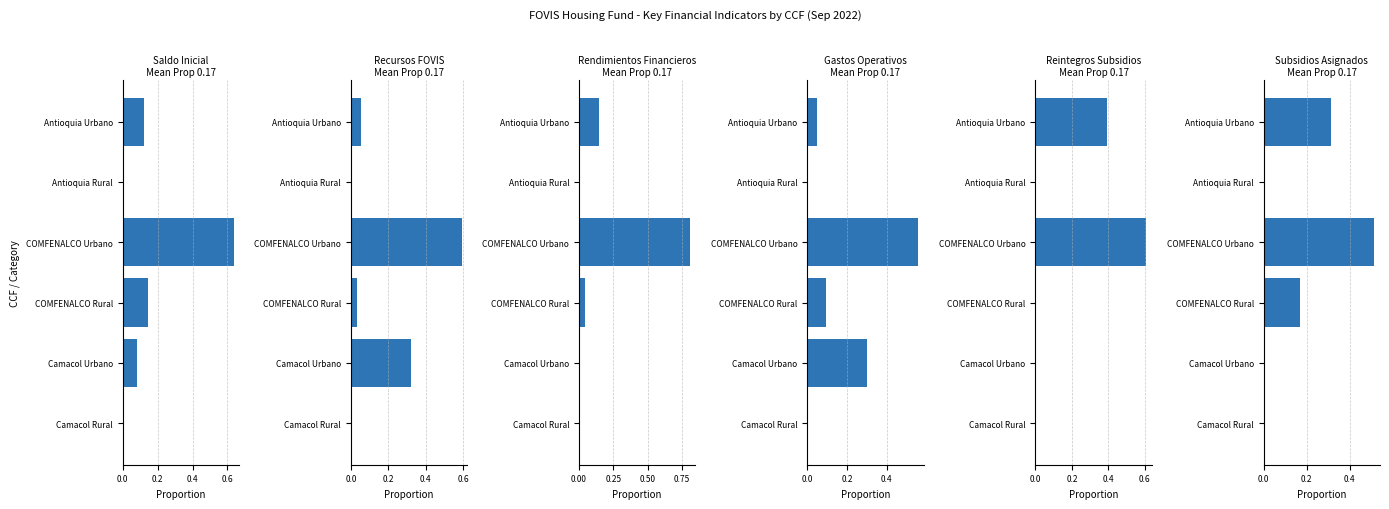

Which series has the widest spread of values?

Rendimientos Financieros